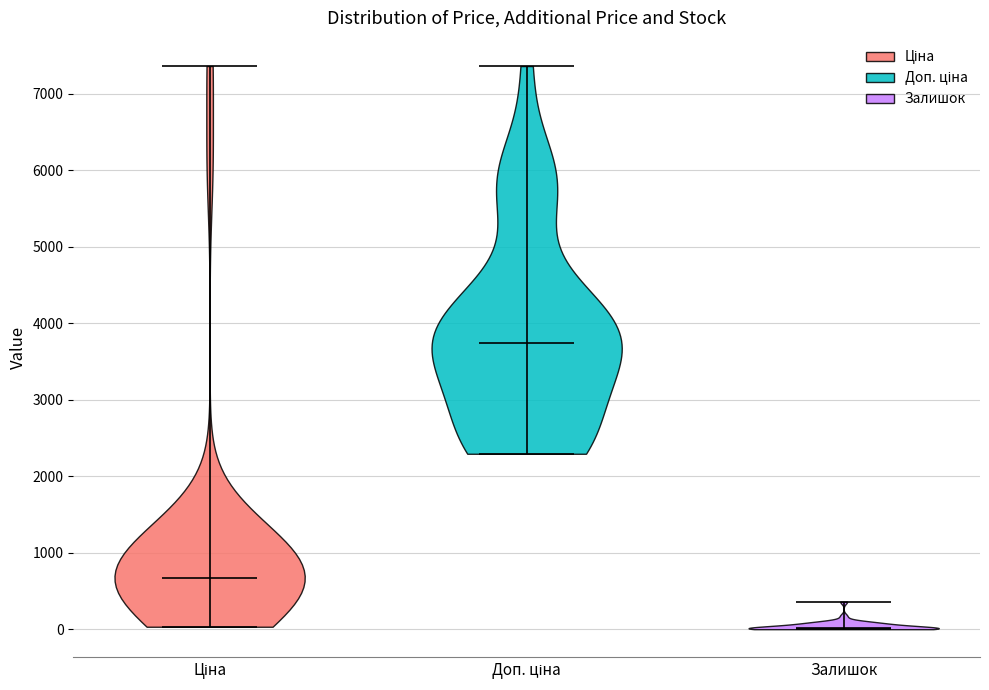

Reading left to right, read every violin against the y-axis: where its median line is, and the lowest and highest points it reaches. The values are not printed on the chart, so give them approximately, as read against the axis.

Ціна: median line 700, lowest point 0, highest point 7400
Доп. ціна: median line 3700, lowest point 2300, highest point 7400
Залишок: median line 0, lowest point 0, highest point 400